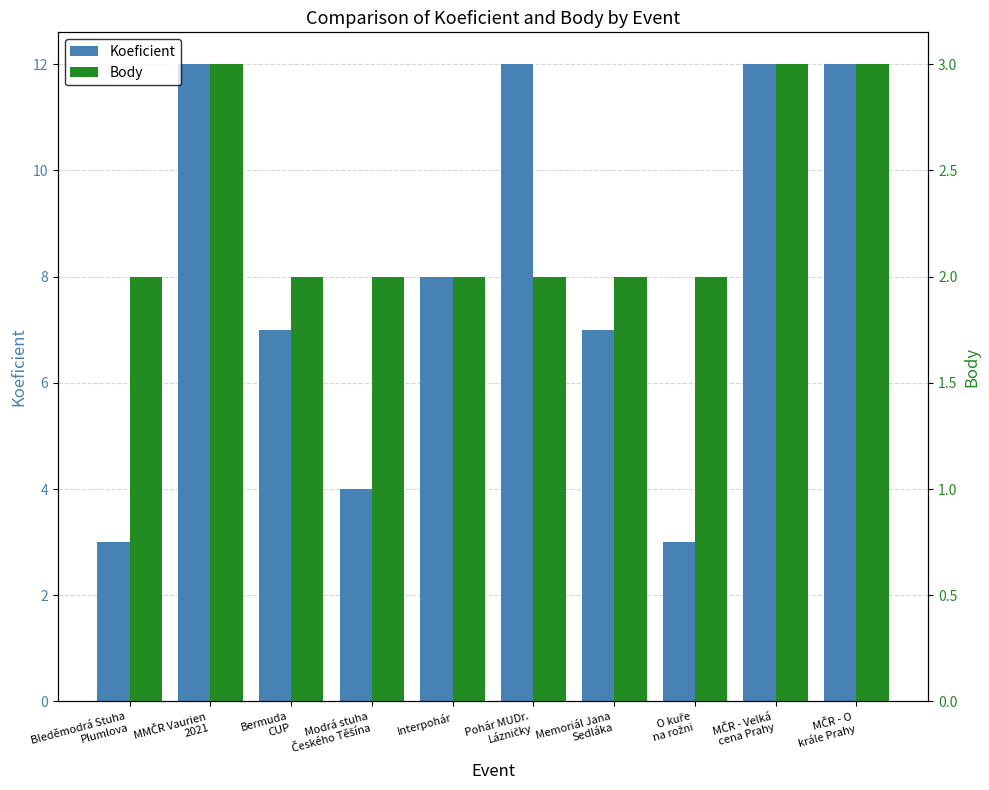

Read the Body value at Memoriál Jana
Sedláka.

2